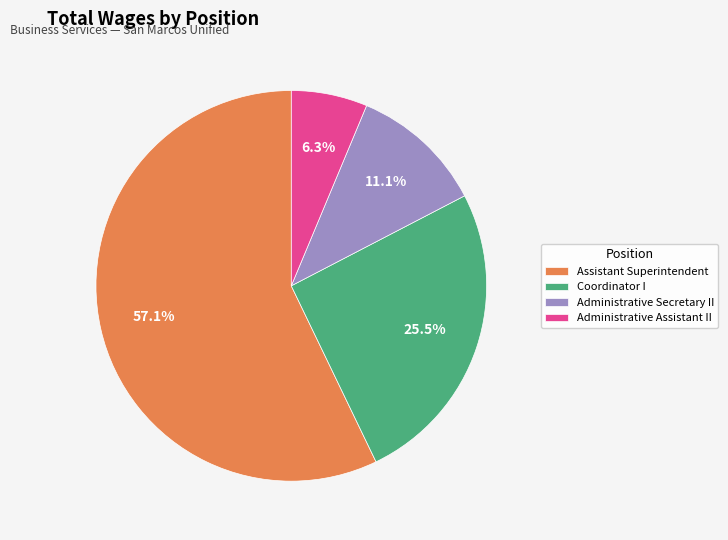

To the nearest percent, what is the difference between the Administrative Assistant II and Coordinator I slice percentages?

19%